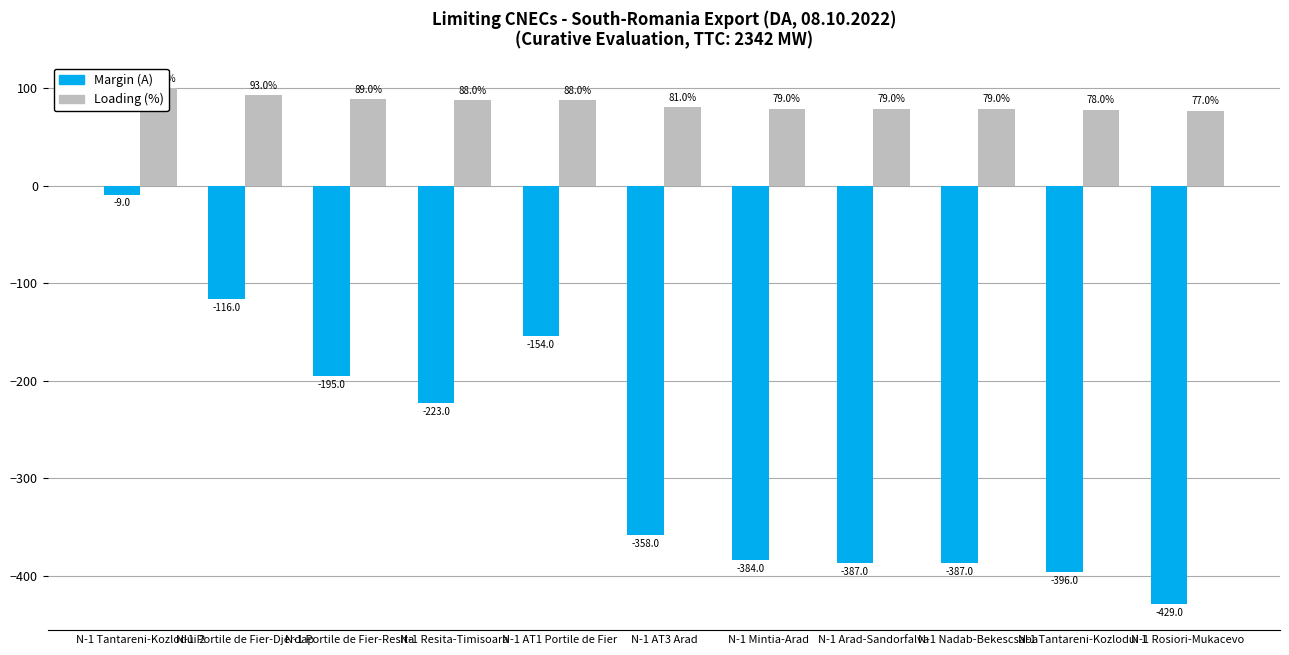

True or false: Loading (%) has a value of 164 at N-1 Portile de Fier-Djerdap.

False